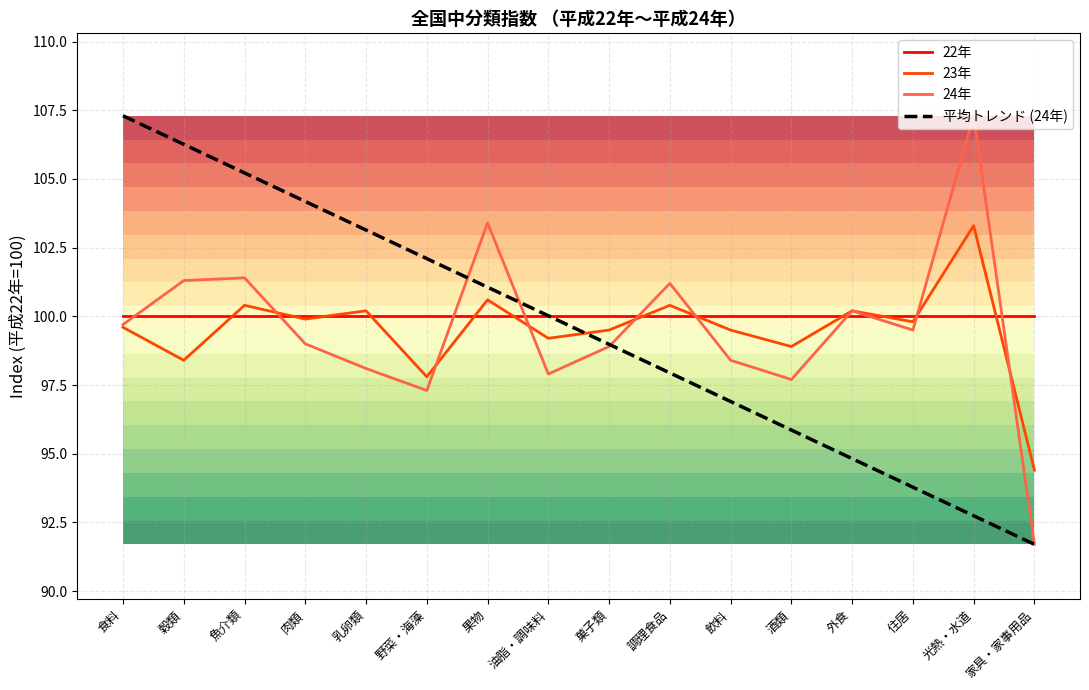

How many lines are shown in the chart?

4